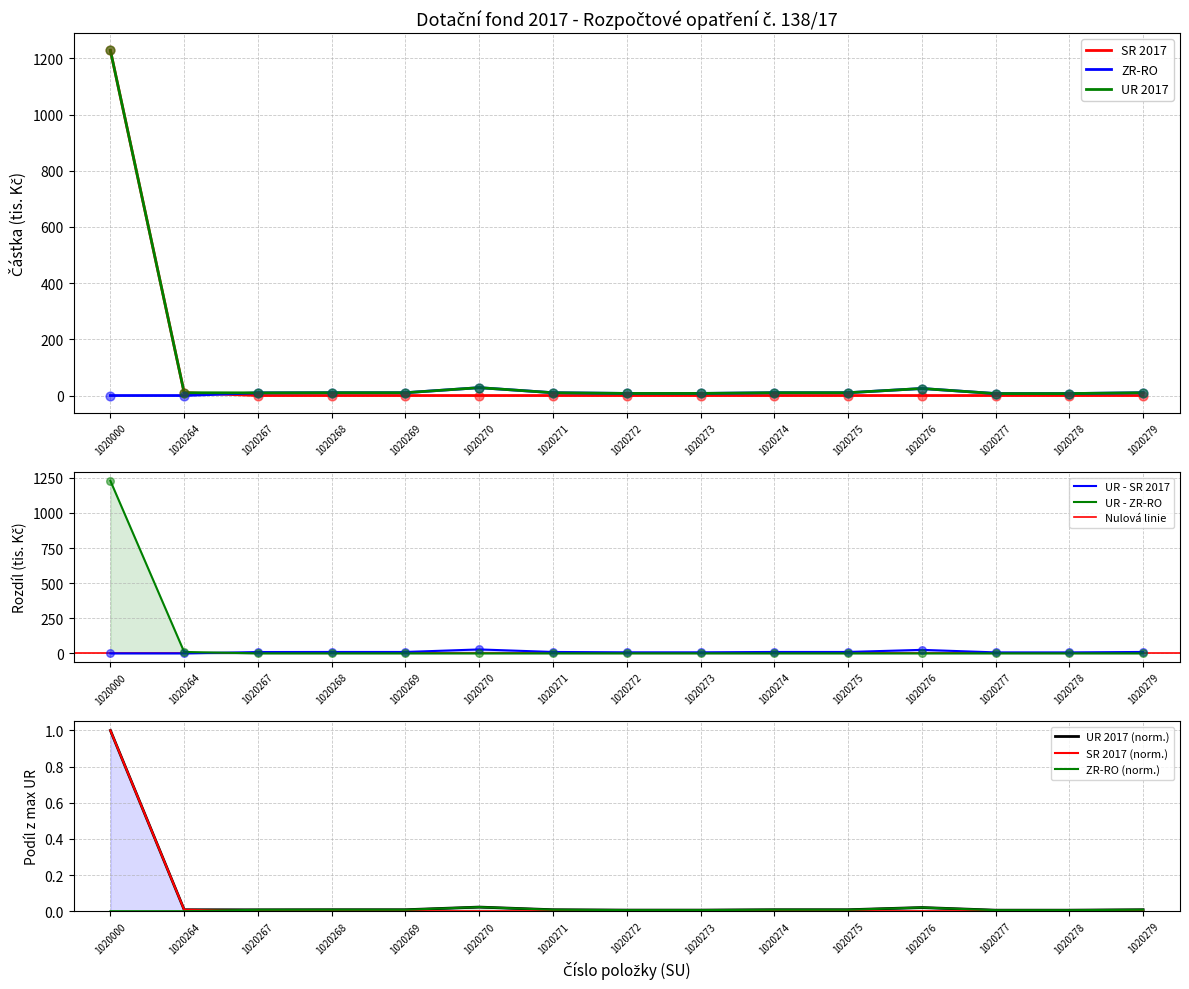

Which series has the largest total across all categories?

UR 2017